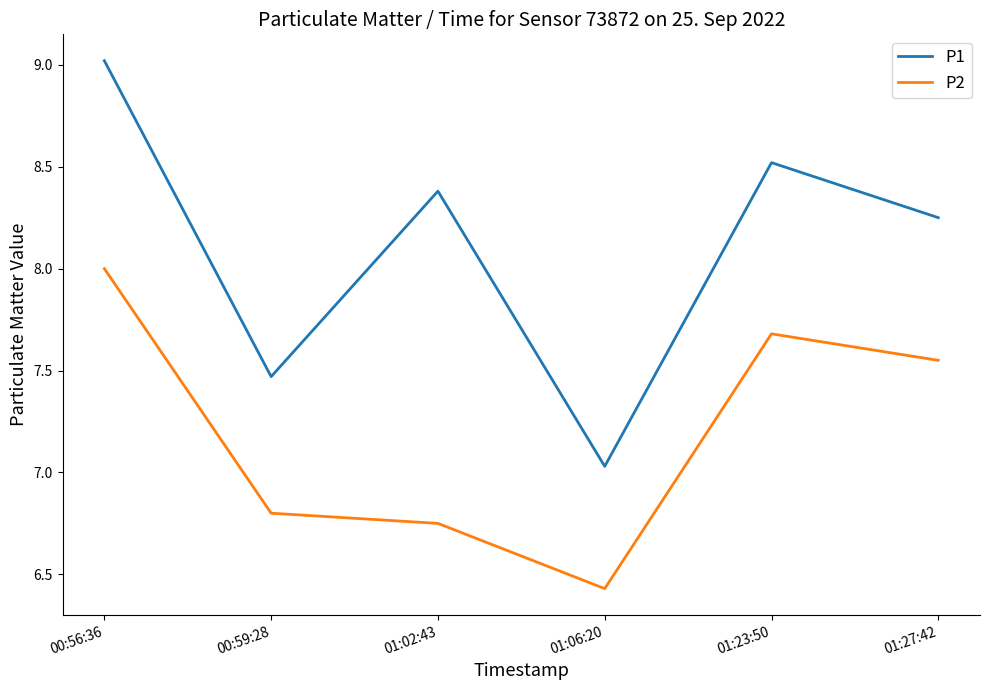

What is the spread (max minus min) of values at 00:59:28?

0.7